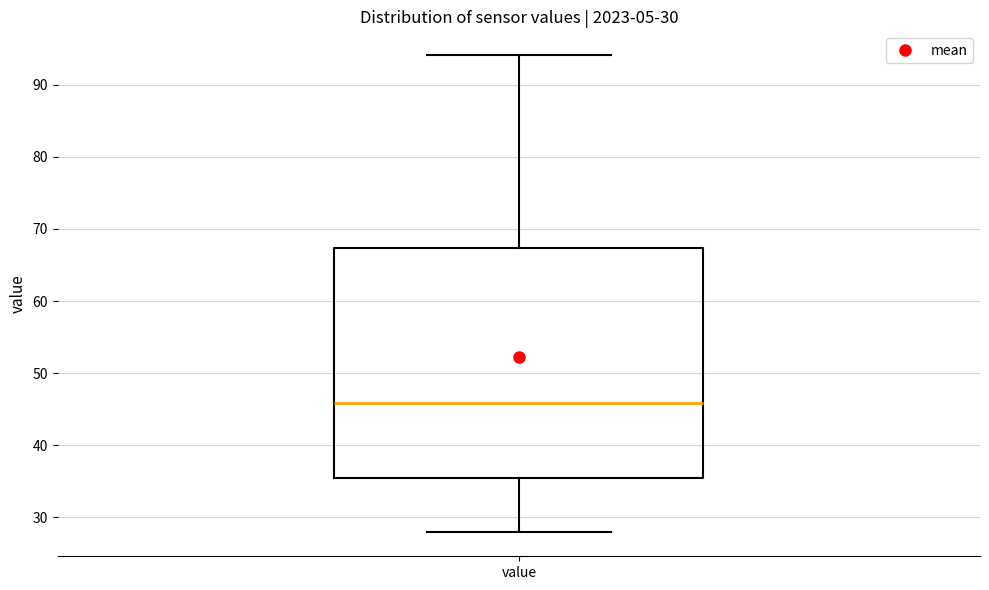

Where does the lower whisker of the box for value end on the y-axis? The values are not printed on the chart, so give them approximately, as read against the axis.

28